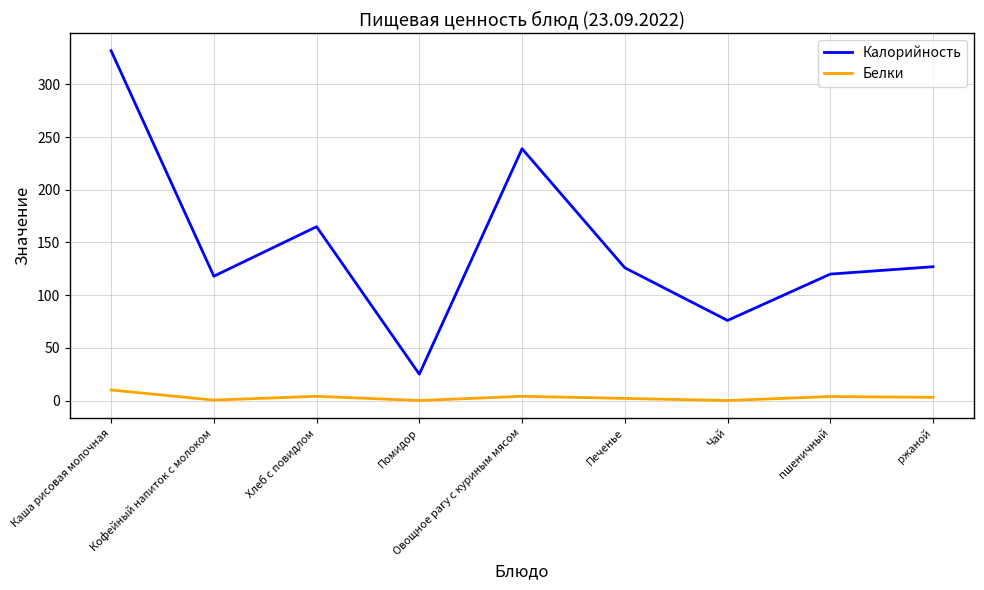

What is the highest value of the Калорийность series?

332.0